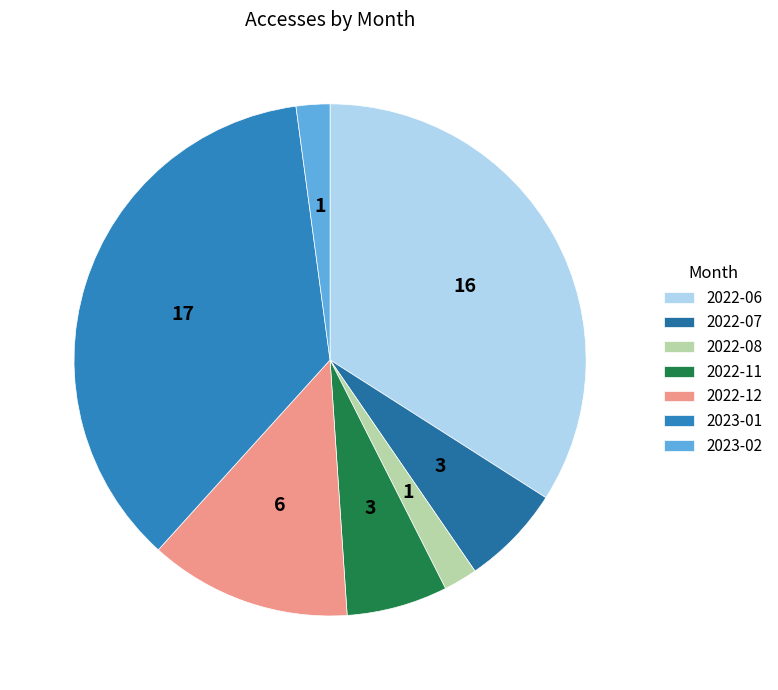

The 2022-11 slice represents 6% of the pie. True or false?

True